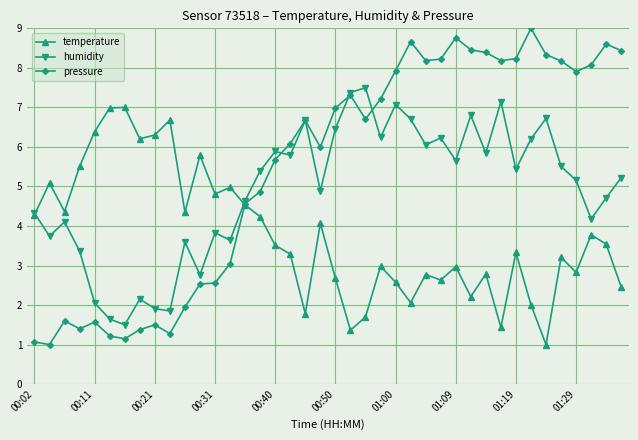

List the series in order of their overall mean, highest first.

pressure, humidity, temperature